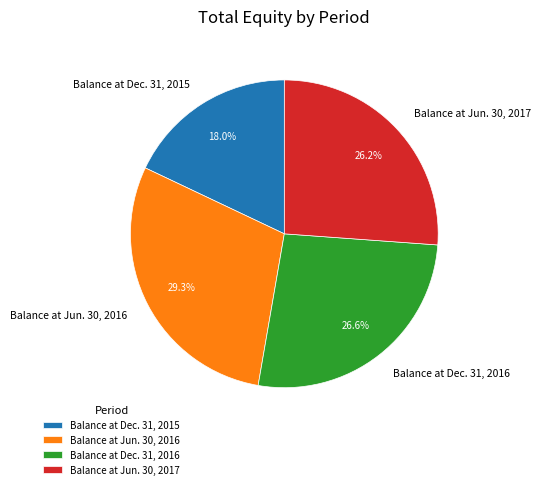

How much of the chart is everything except Balance at Dec. 31, 2015?

82.0%